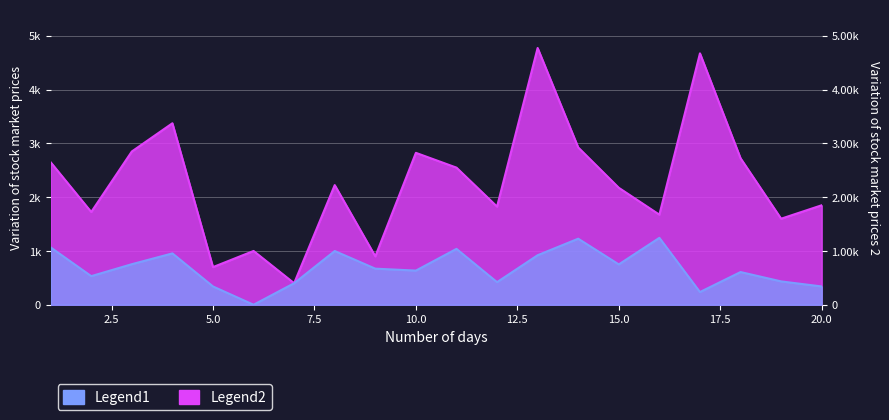

True or false: Legend1 and Legend2 intersect in this chart.

False